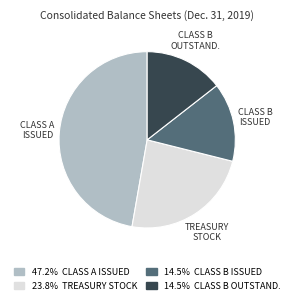

Which has a higher value, TREASURY STOCK or CLASS B OUTSTAND.?

TREASURY STOCK